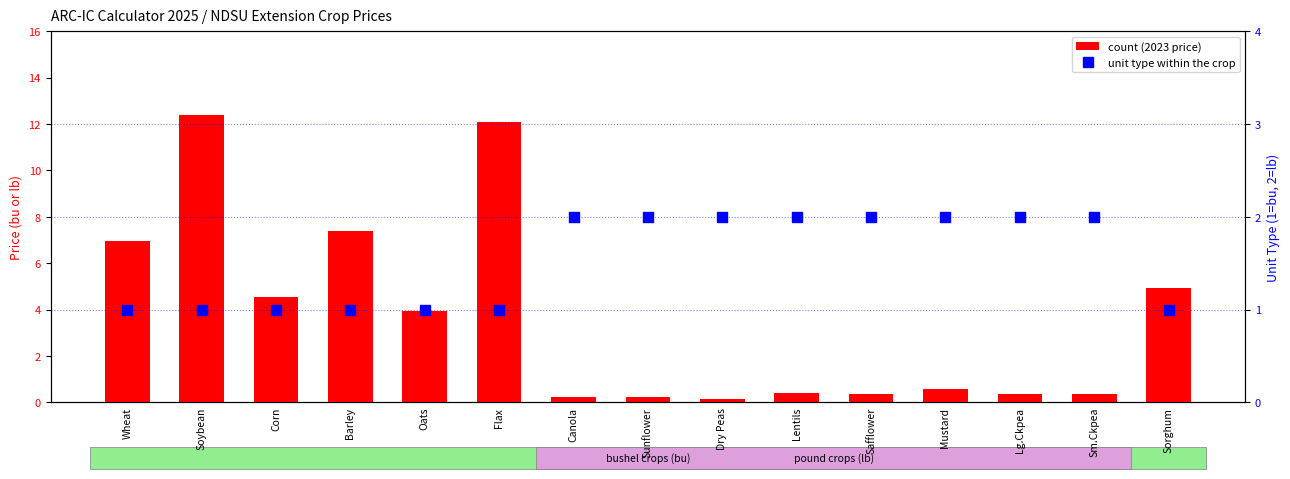

What is the total value across all series at Sunflower?

2.2